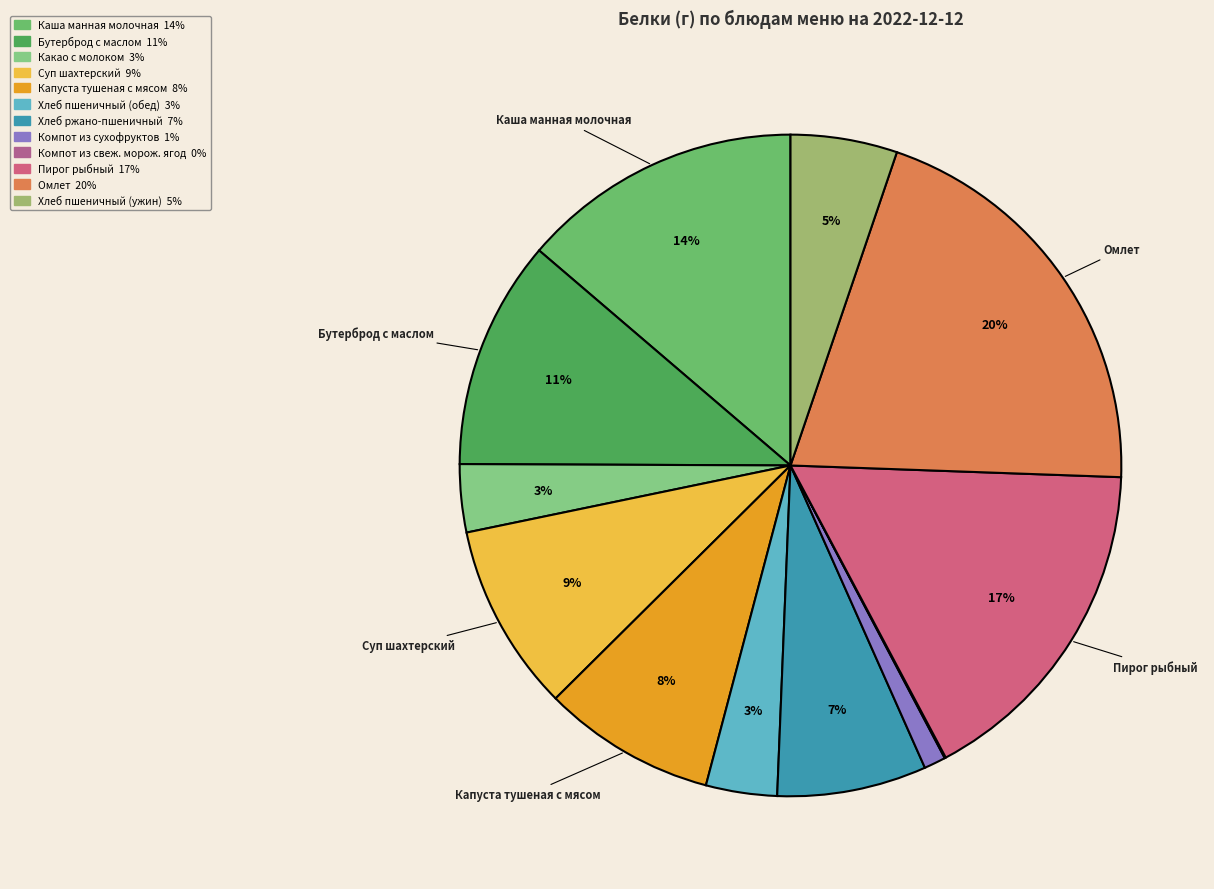

What percentage do Омлет and Хлеб пшеничный (обед) together represent?

23.8%